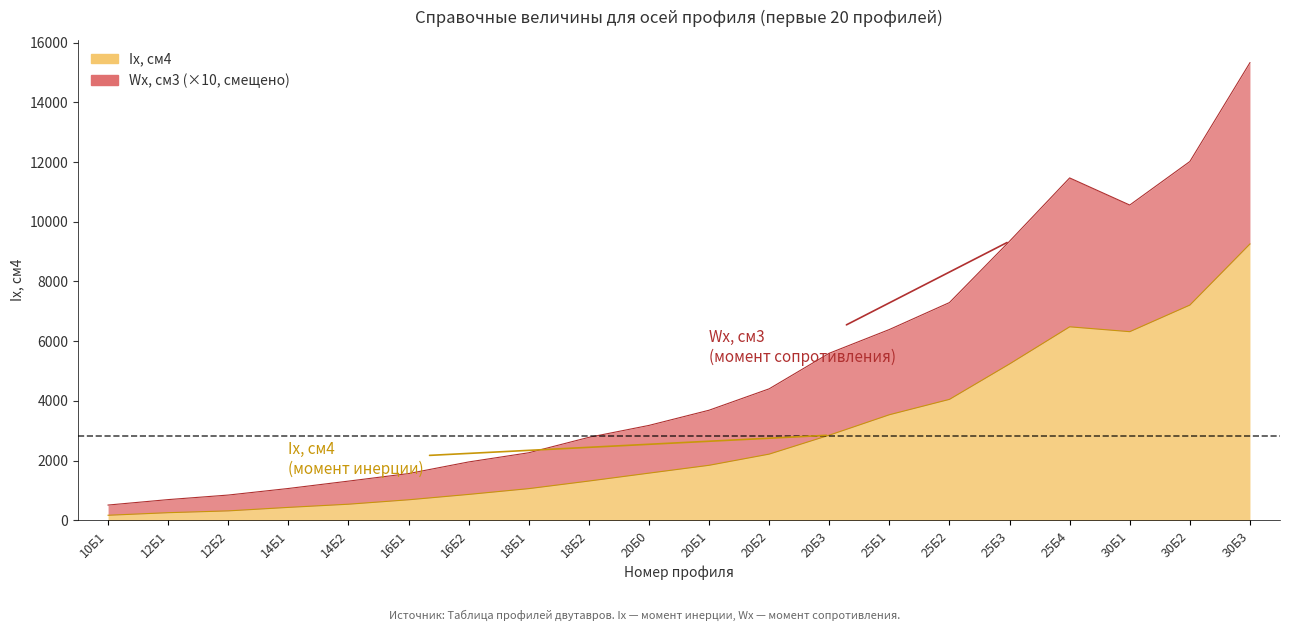

At which category does the chart reach its minimum across all series?

10Б1